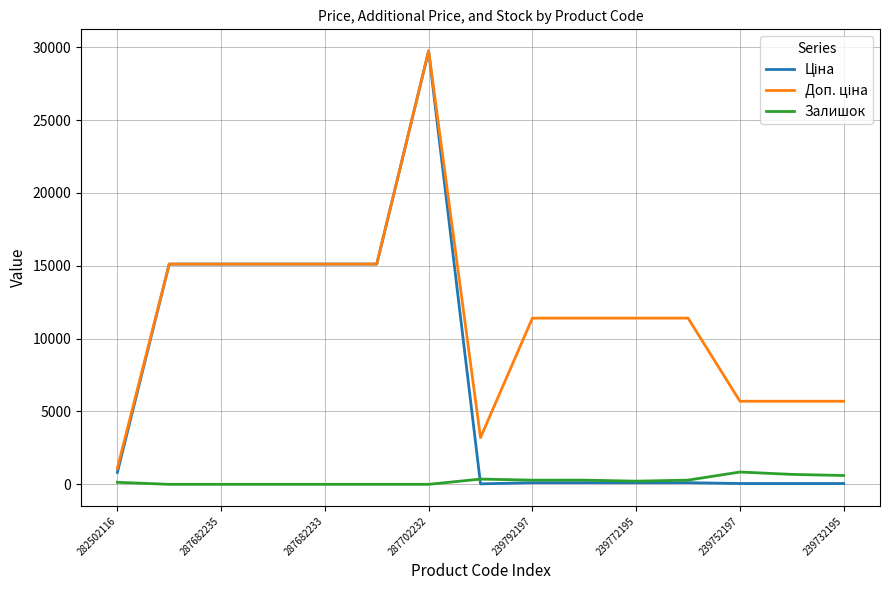

How many lines are shown in the chart?

3